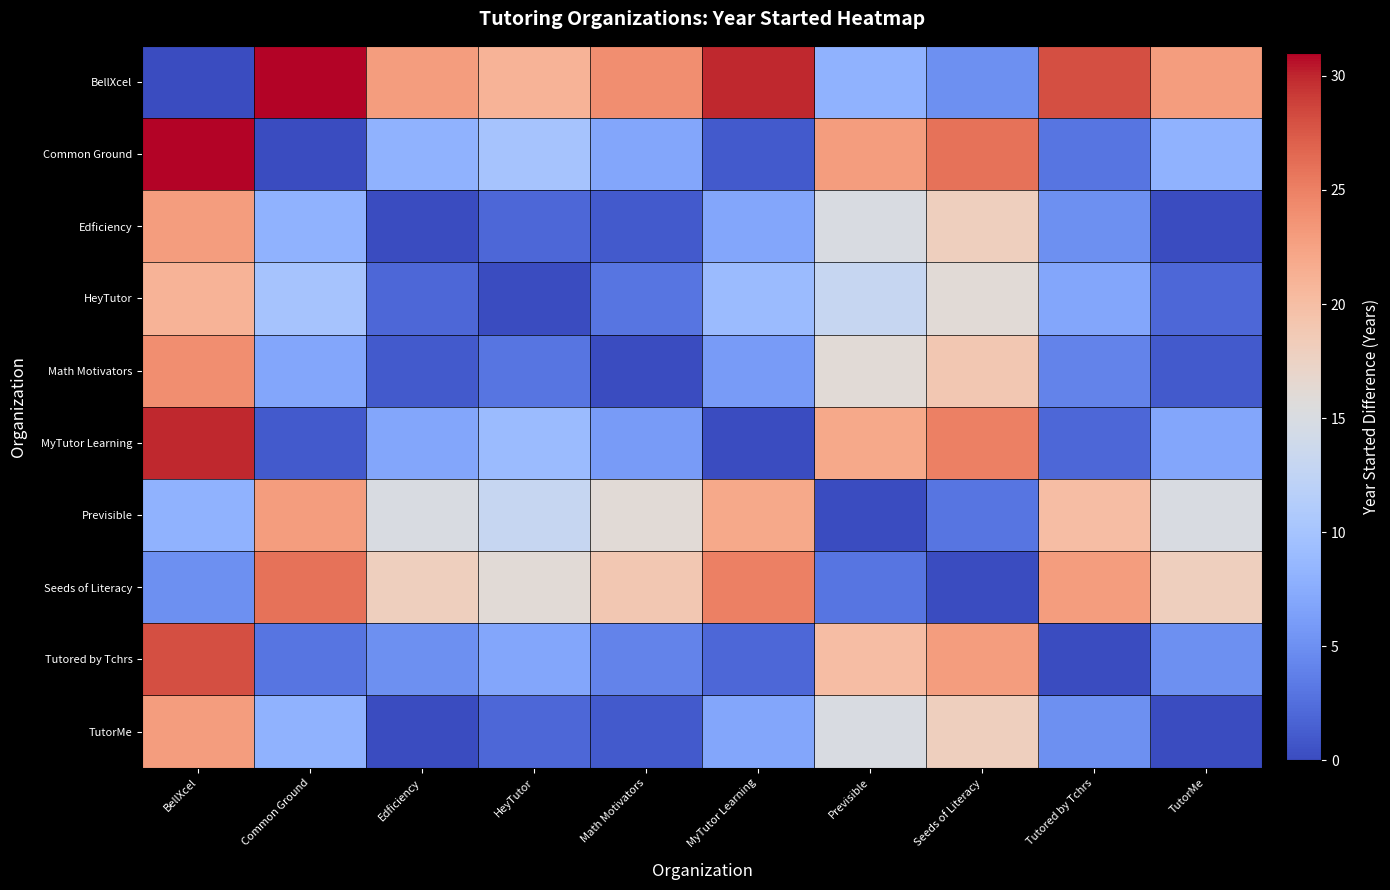

Which category has the lowest value across all series?

BellXcel